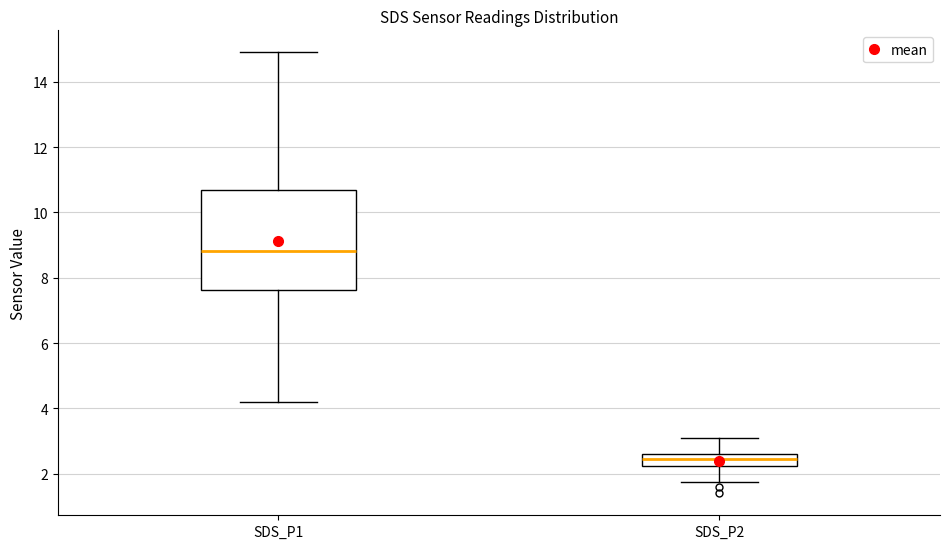

Comparing the boxes themselves (not the whiskers), which one is the tallest?

SDS_P1